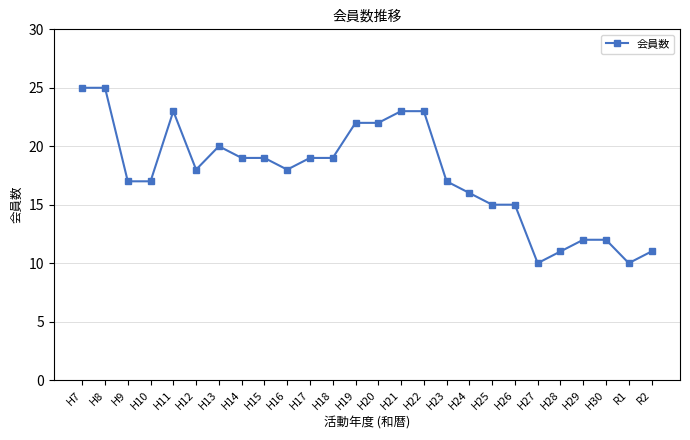

What is the ratio of the value at H25 to the value at H16?

0.8